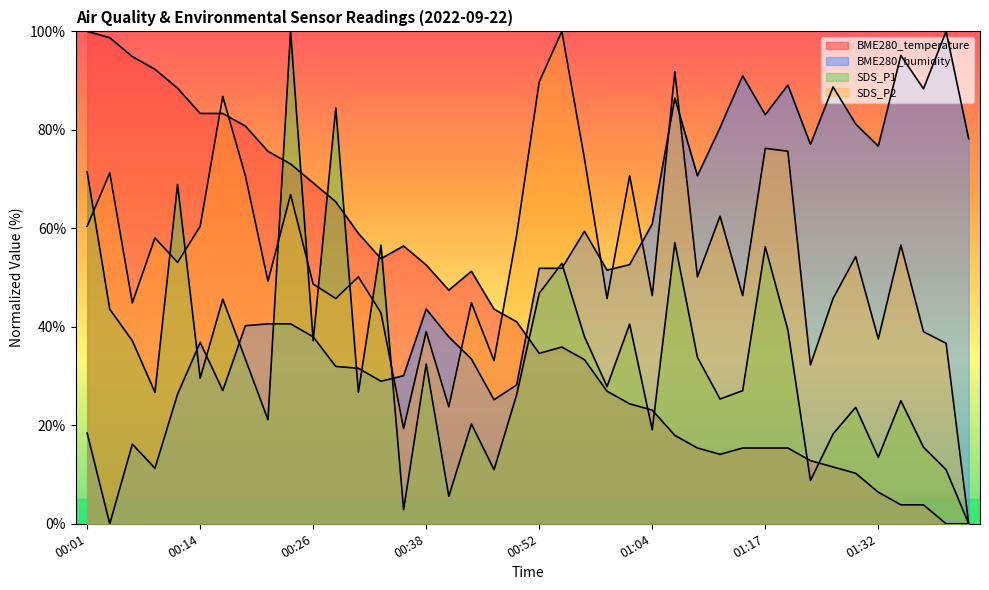

Reading right to left, list all the values displayed in this chart.

BME280_temperature: 01:42=0.0	01:40=0.0	01:37=3.8	01:34=3.8	01:32=6.4	01:29=10.3	01:26=11.5	01:23=12.8	01:20=15.4	01:17=15.4	01:14=15.4	01:11=14.1	01:09=15.4	01:06=17.9	01:04=23.1	01:02=24.4	00:59=26.9	00:57=33.3	00:54=35.9	00:52=34.6	00:49=41.0	00:47=43.6	00:44=51.3	00:41=47.4	00:38=52.6	00:36=56.4	00:34=53.8	00:31=59.0	00:29=65.4	00:26=69.2	00:24=73.1	00:21=75.6	00:19=80.8	00:16=83.3	00:14=83.3	00:11=88.5	00:09=92.3	00:06=94.9	00:04=98.7	00:01=100.0
BME280_humidity: 01:42=78.2	01:40=100.0	01:37=88.3	01:34=95.1	01:32=76.7	01:29=81.2	01:26=88.7	01:23=77.1	01:20=89.1	01:17=83.1	01:14=91.0	01:11=80.5	01:09=70.7	01:06=86.5	01:04=60.9	01:02=52.6	00:59=51.5	00:57=59.4	00:54=51.9	00:52=51.9	00:49=28.2	00:47=25.2	00:44=33.5	00:41=38.0	00:38=43.6	00:36=30.1	00:34=28.9	00:31=31.6	00:29=32.0	00:26=38.0	00:24=40.6	00:21=40.6	00:19=40.2	00:16=27.1	00:14=36.8	00:11=26.3	00:09=11.3	00:06=16.2	00:04=0.0	00:01=18.4
SDS_P1: 01:42=0.0	01:40=11.0	01:37=15.5	01:34=25.0	01:32=13.5	01:29=23.6	01:26=18.2	01:23=8.8	01:20=39.4	01:17=56.2	01:14=27.0	01:11=25.3	01:09=33.8	01:06=57.1	01:04=19.1	01:02=40.5	00:59=27.9	00:57=38.0	00:54=52.9	00:52=46.8	00:49=26.2	00:47=11.0	00:44=20.3	00:41=5.6	00:38=32.4	00:36=2.9	00:34=56.6	00:31=26.7	00:29=84.5	00:26=37.2	00:24=100.0	00:21=21.1	00:19=33.4	00:16=45.6	00:14=29.6	00:11=68.9	00:09=26.7	00:06=37.2	00:04=43.6	00:01=71.5
SDS_P2: 01:42=0.0	01:40=36.7	01:37=39.0	01:34=56.6	01:32=37.5	01:29=54.3	01:26=45.7	01:23=32.3	01:20=75.7	01:17=76.2	01:14=46.3	01:11=62.5	01:09=50.1	01:06=91.8	01:04=46.3	01:02=70.7	00:59=45.7	00:57=74.2	00:54=100.0	00:52=89.7	00:49=58.7	00:47=33.1	00:44=44.9	00:41=23.8	00:38=39.0	00:36=19.4	00:34=42.8	00:31=50.1	00:29=45.7	00:26=48.7	00:24=66.9	00:21=49.3	00:19=70.7	00:16=86.8	00:14=60.4	00:11=53.1	00:09=58.1	00:06=44.9	00:04=71.3	00:01=60.4